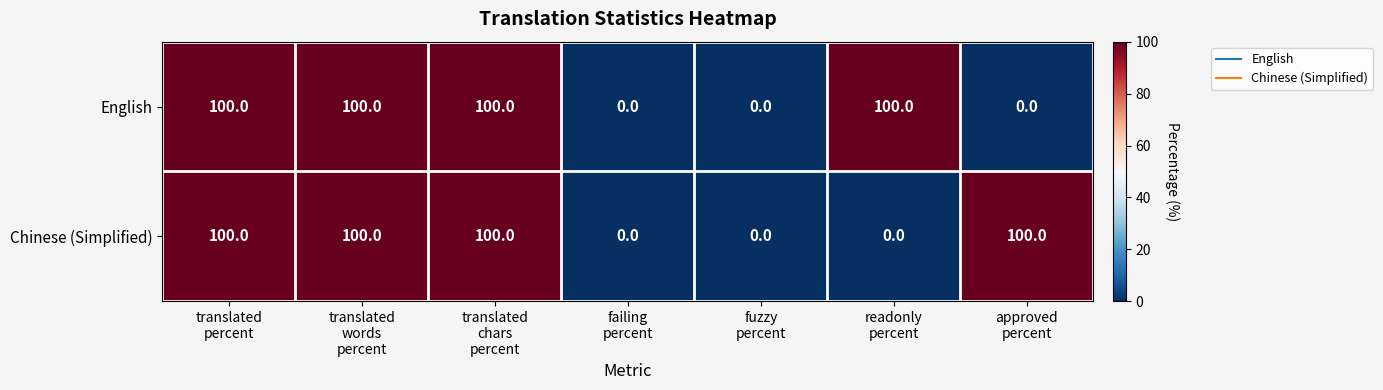

What is the highest value of the English series?

100